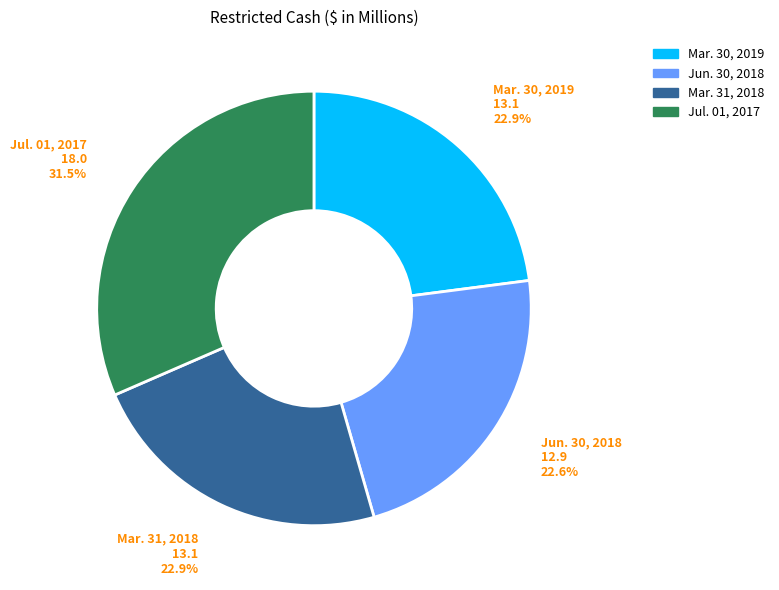

Count the number of slices in the pie.

4